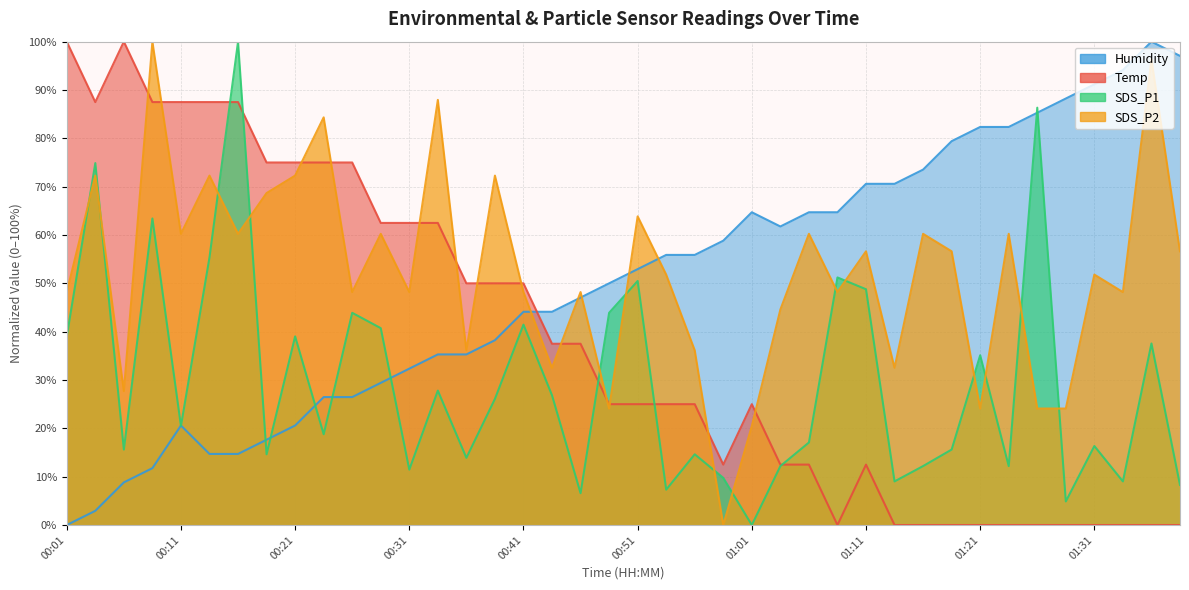

True or false: SDS_P2 has a value of 60.2 at 00:16.

True